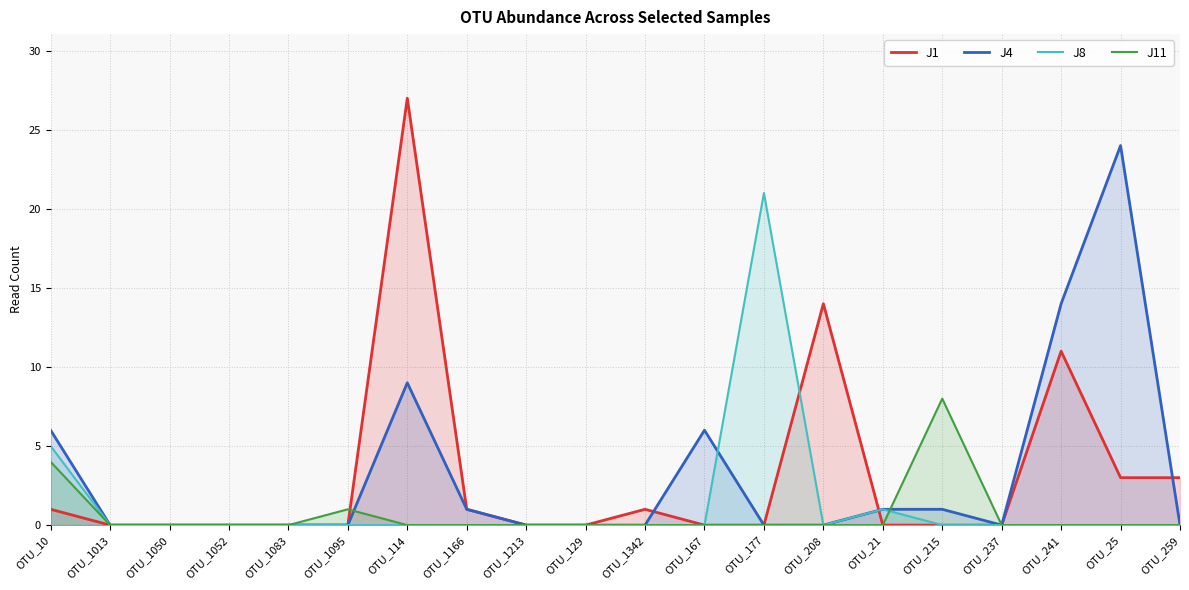

What is the sum of the J8 values at OTU_129 and OTU_21?

1